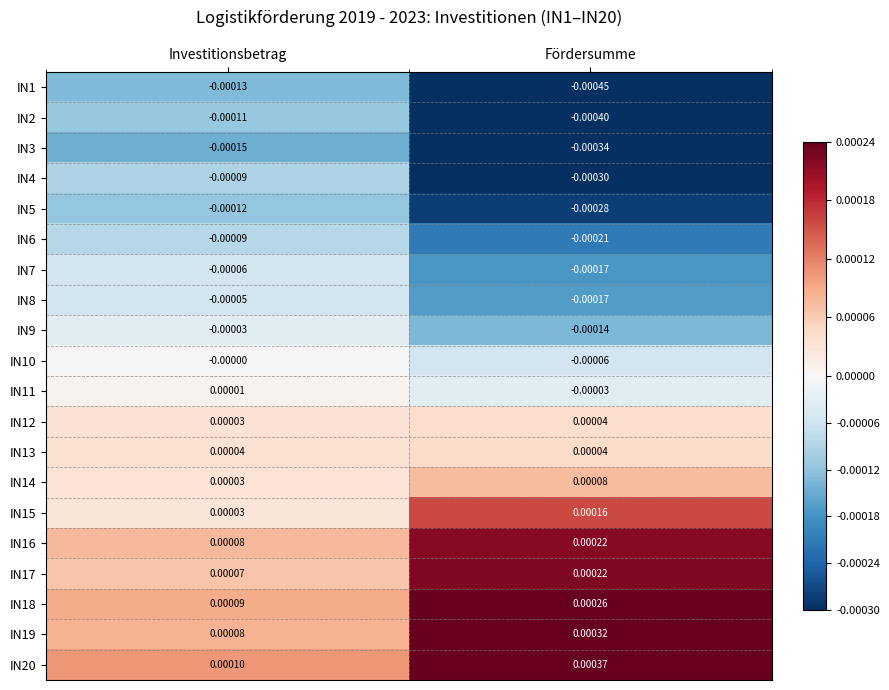

At which category is the sum across all series the highest?

Investitionsbetrag